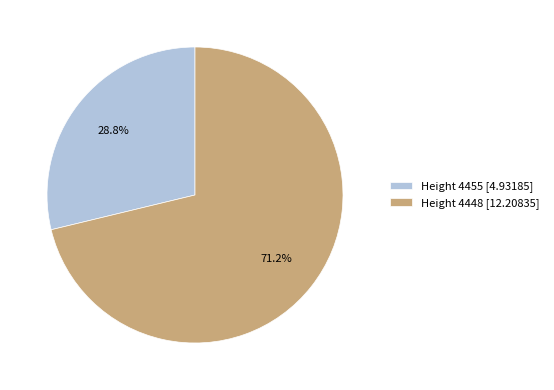

What is the largest slice in the pie chart?

Height 4448 [12.20835]